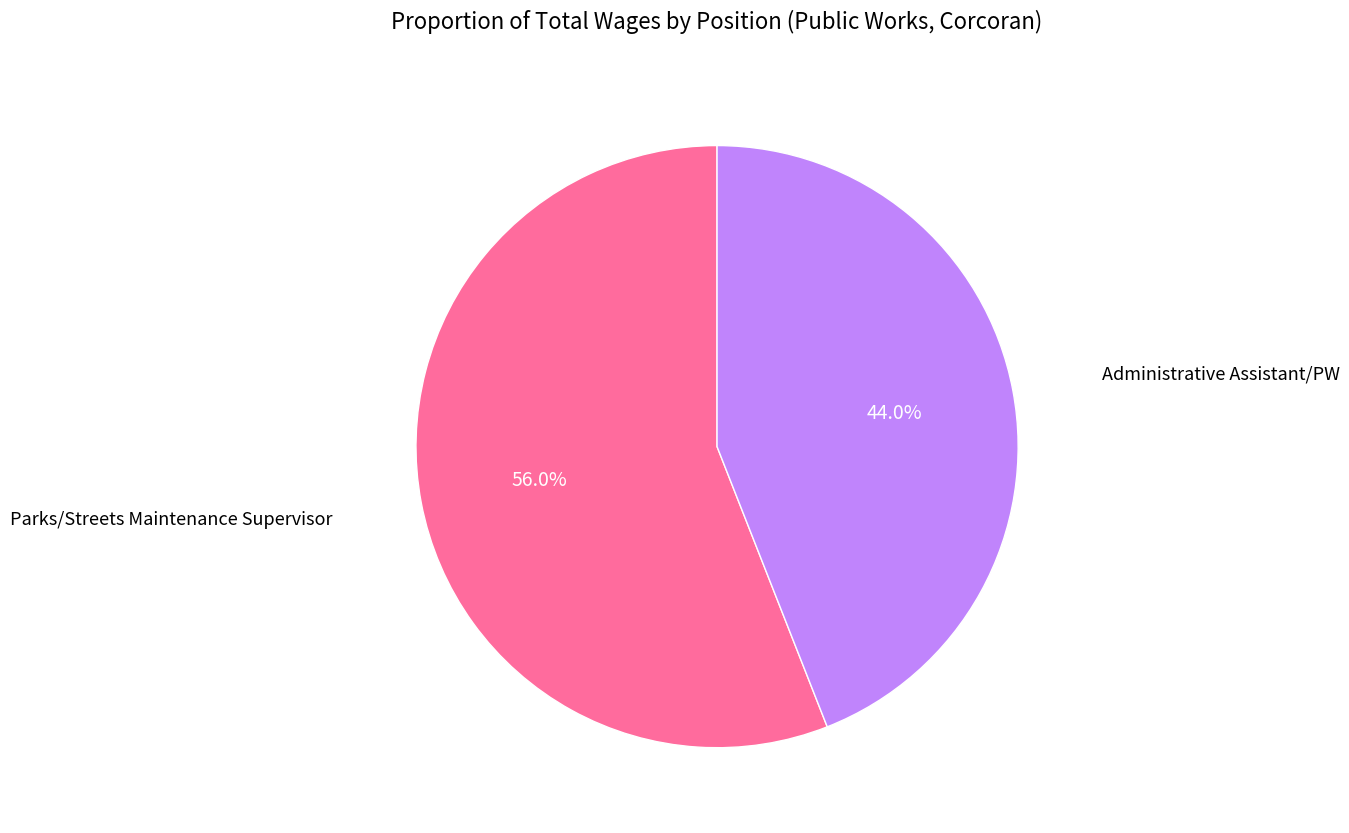

Does any single category account for the majority?

Yes